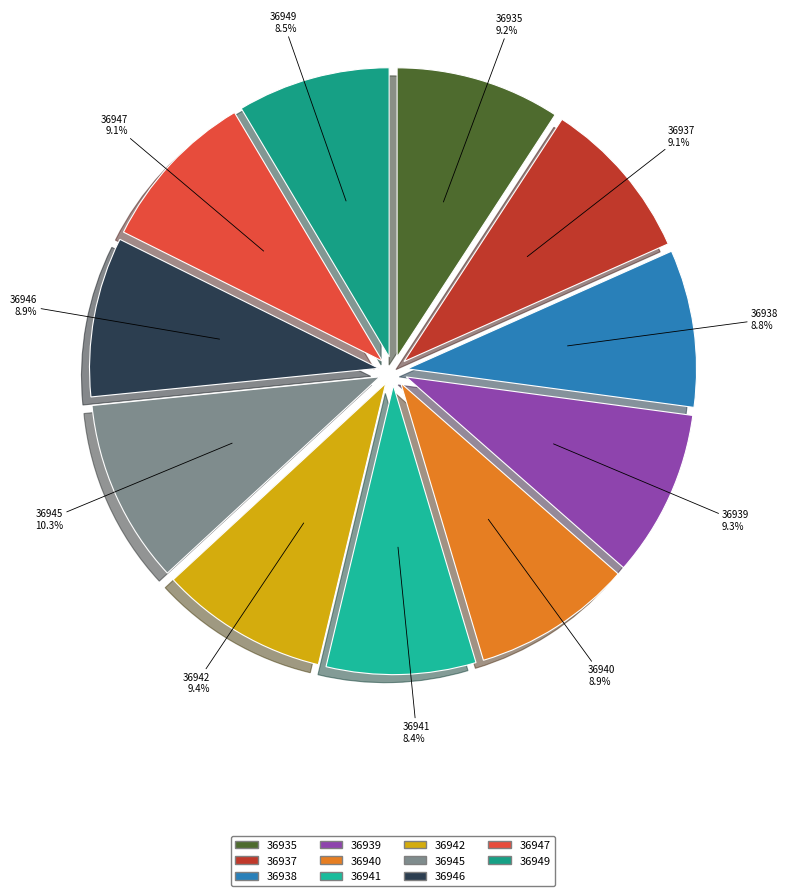

Which has a higher value, 36935 or 36949?

36935